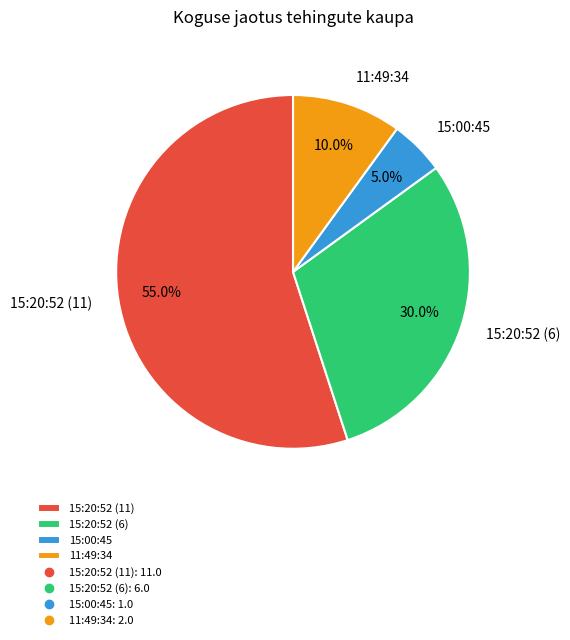

Which category has the smallest portion of the pie?

15:00:45